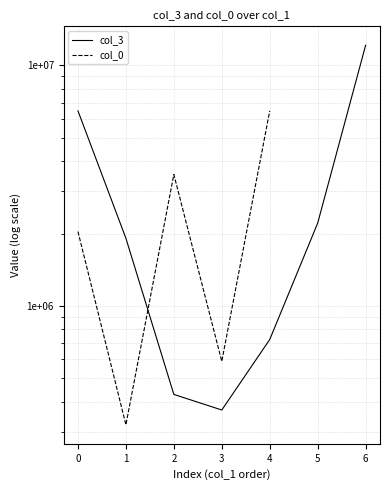

What are all the series names shown in the legend?

col_3, col_0